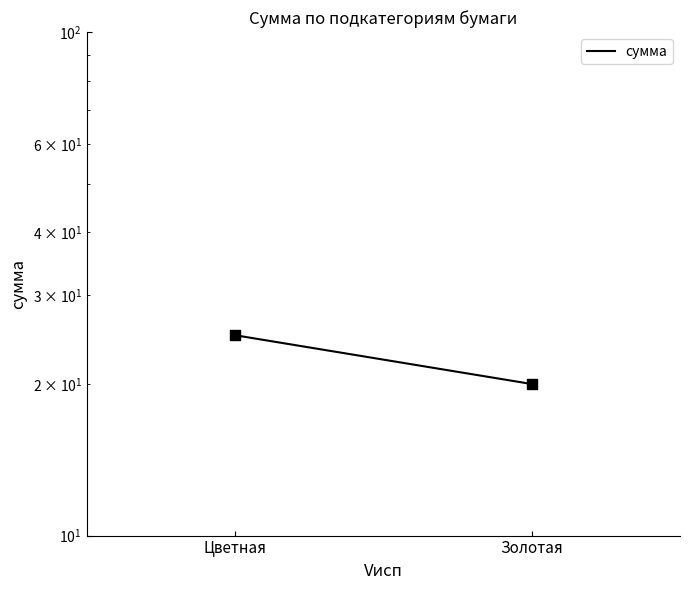

Between Цветная and Золотая, which is larger?

Цветная